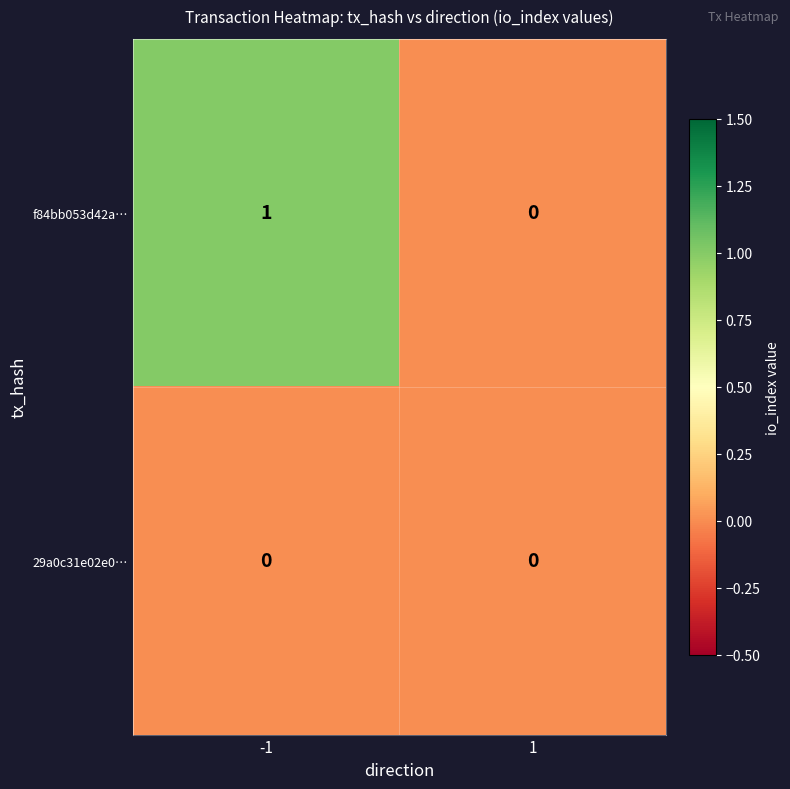

List the labels in order of f84bb053d42a… value, largest first.

-1, 1